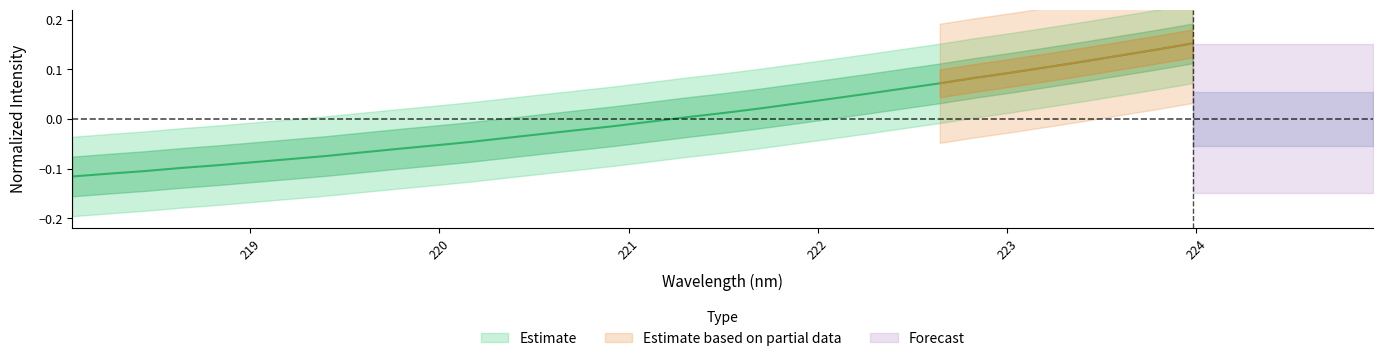

Is it true that the value at 222.8355 is 0.1?

True